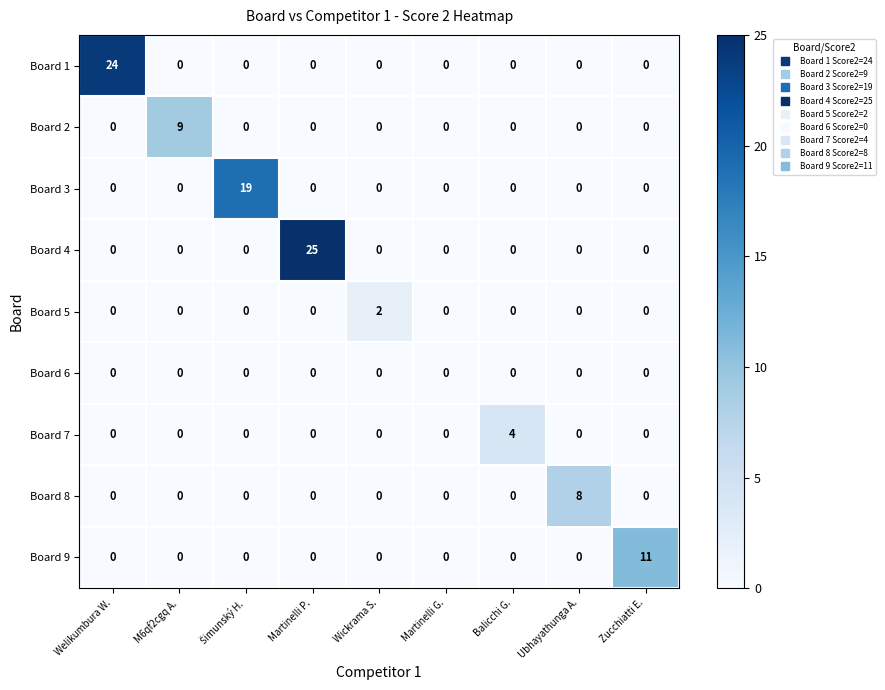

What is the sum of all Board 7 values?

4